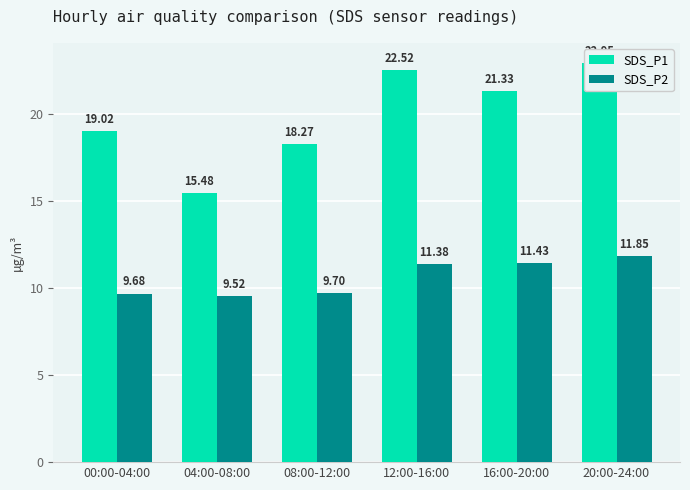

What position from the left is 04:00-08:00?

2